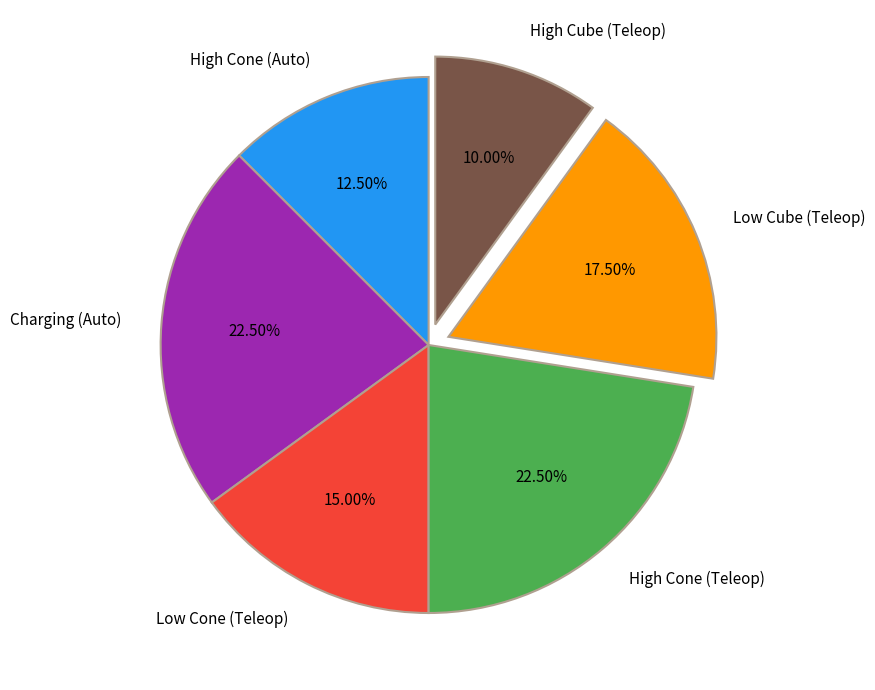

What is the smallest slice in the pie chart?

High Cube (Teleop)